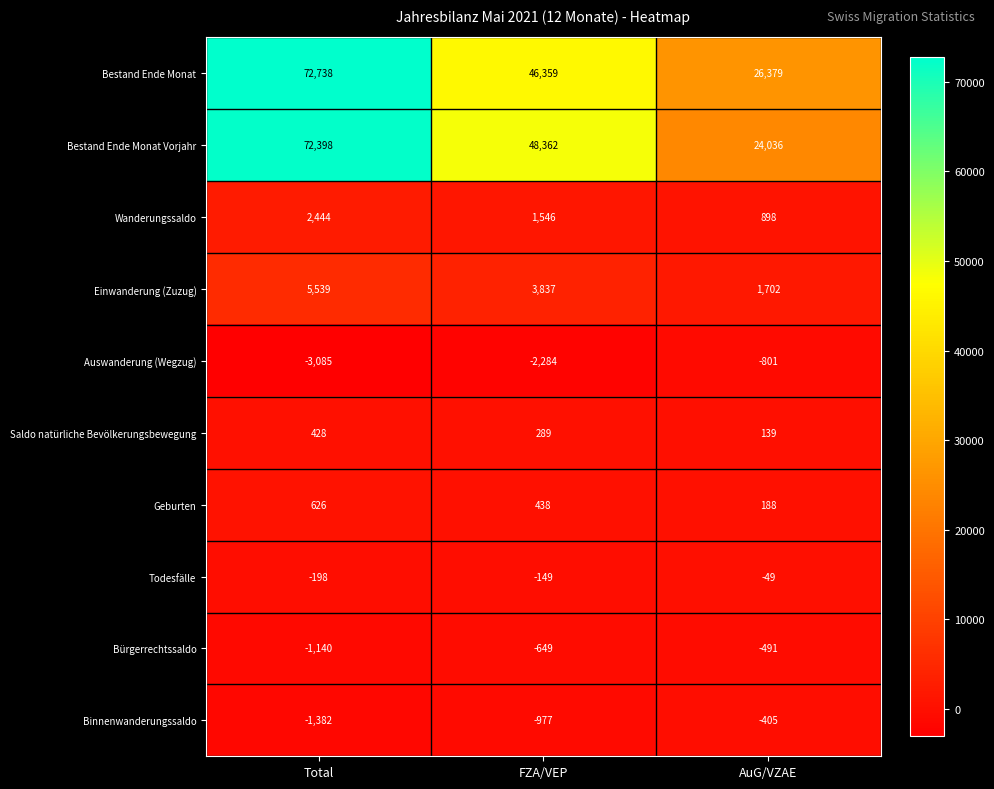

Rank the series by their maximum value, from lowest to highest.

Auswanderung (Wegzug), Bürgerrechtssaldo, Binnenwanderungssaldo, Todesfälle, Saldo natürliche Bevölkerungsbewegung, Geburten, Wanderungssaldo, Einwanderung (Zuzug), Bestand Ende Monat Vorjahr, Bestand Ende Monat